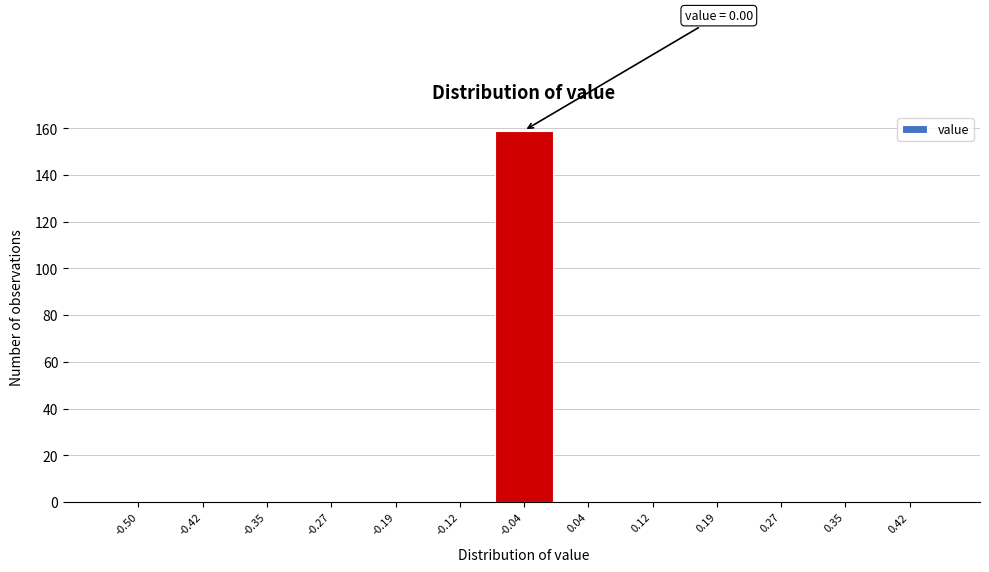

Reading left to right, list all the values displayed in this chart.

-0.50=0	-0.42=0	-0.35=0	-0.27=0	-0.19=0	-0.12=0	-0.04=159	0.04=0	0.12=0	0.19=0	0.27=0	0.35=0	0.42=0